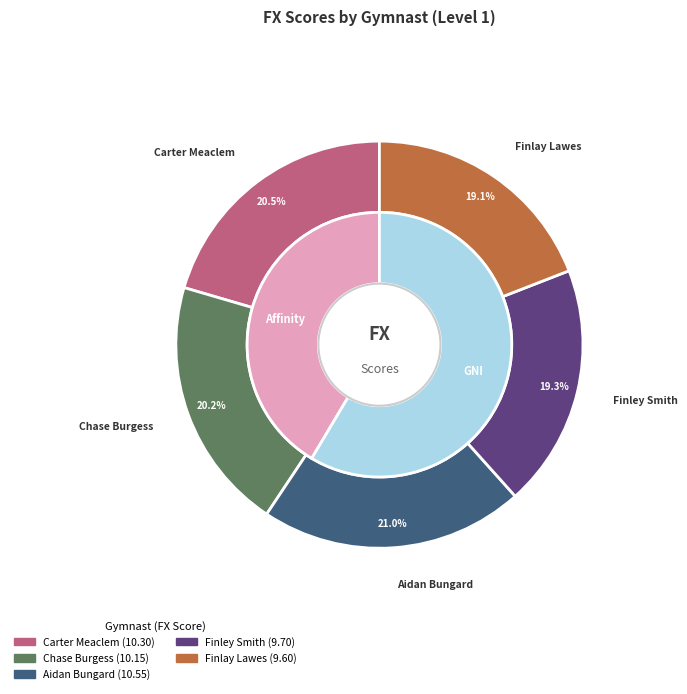

True or false: Carter Meaclem accounts for 20% of the total.

True